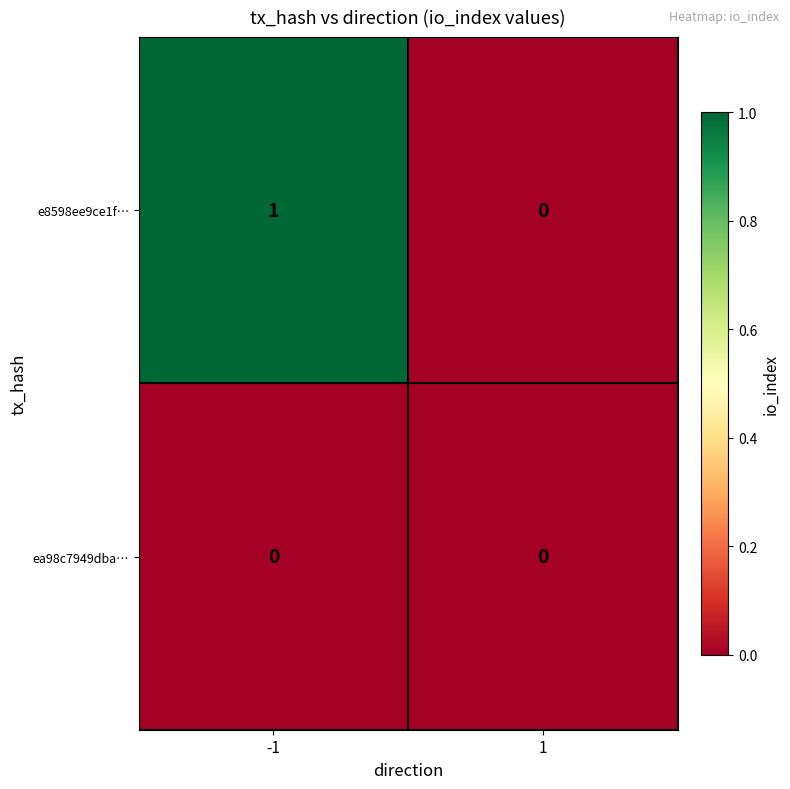

Rank the series by their maximum value, from highest to lowest.

e8598ee9ce1f…, ea98c7949dba…